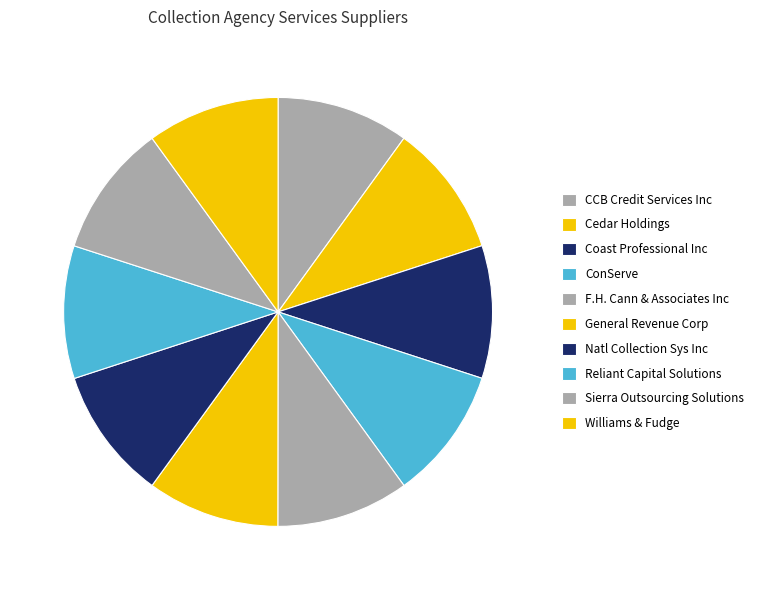

Which has a higher value, Williams & Fudge or CCB Credit Services Inc?

Williams & Fudge